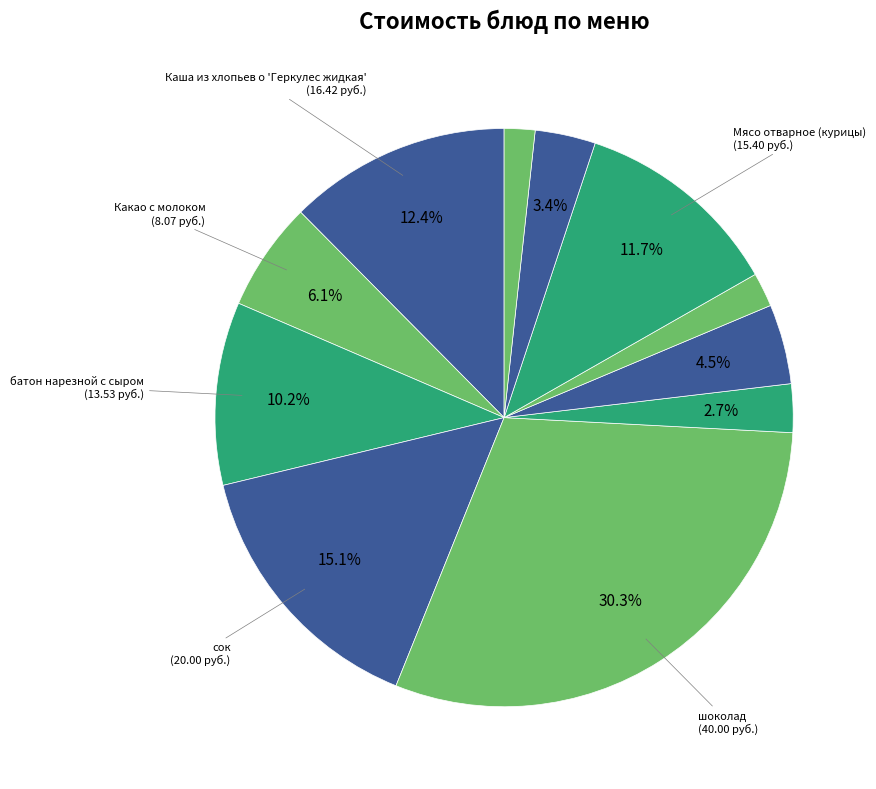

How many slices are in this pie chart?

11